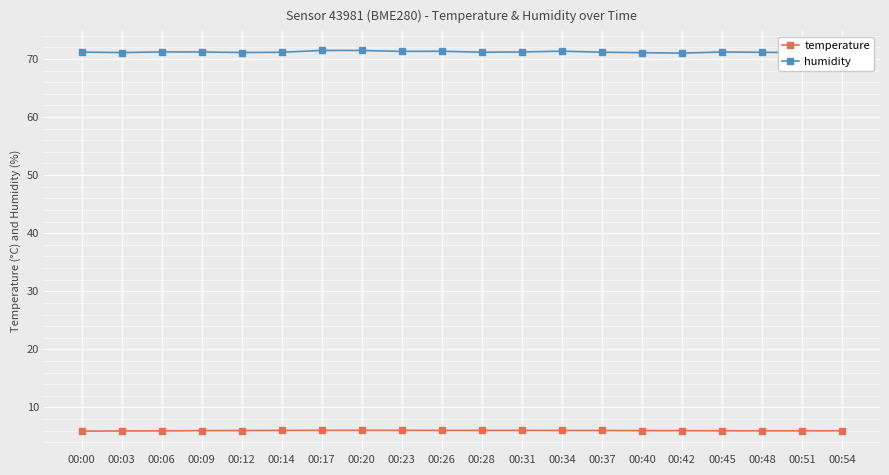

Which series has the widest spread of values?

humidity